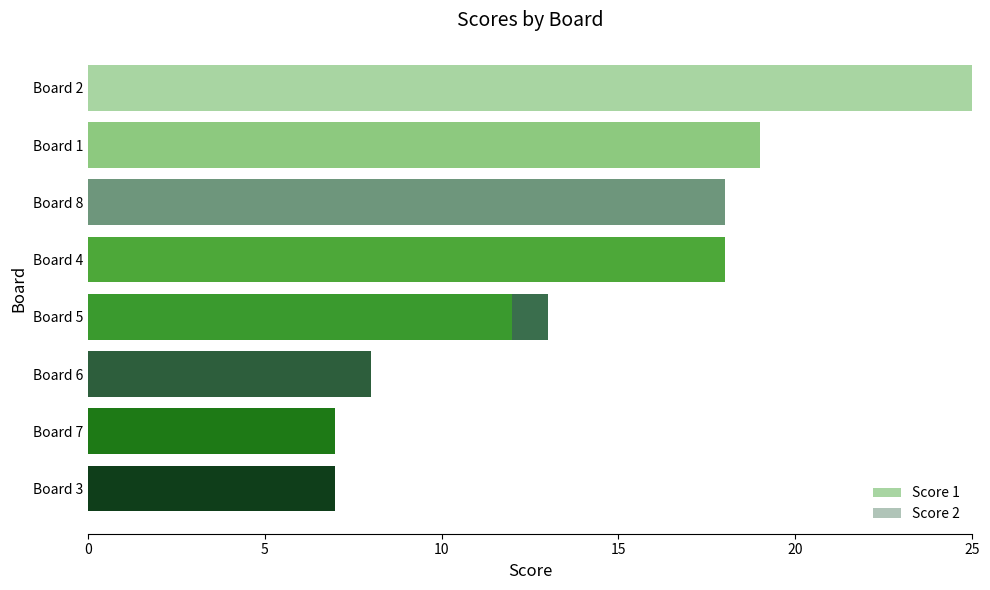

Rank the series by their maximum value, from highest to lowest.

Score 1, Score 2